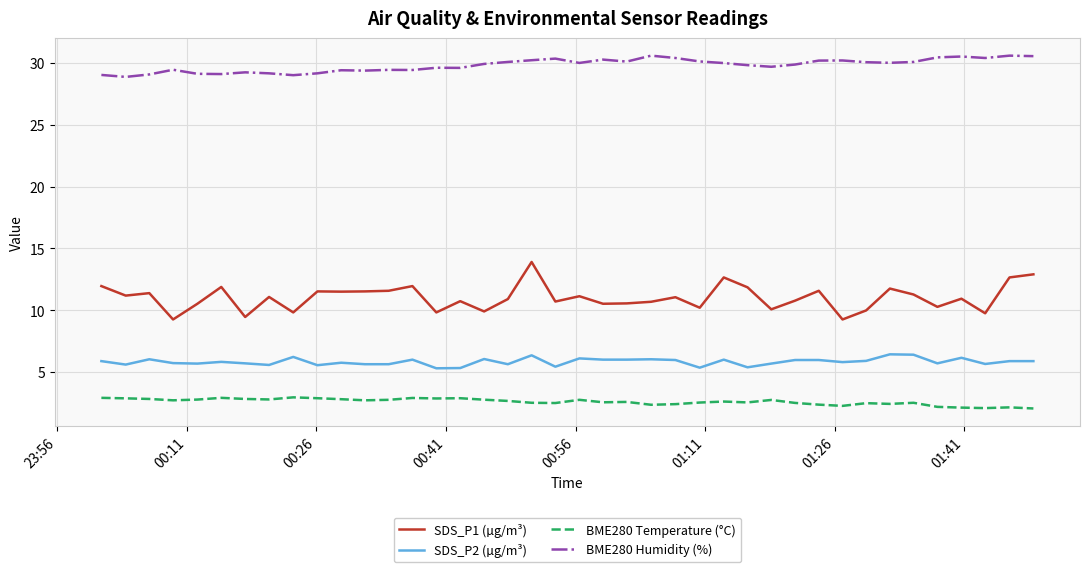

Which series has the largest total across all categories?

BME280 Humidity (%)